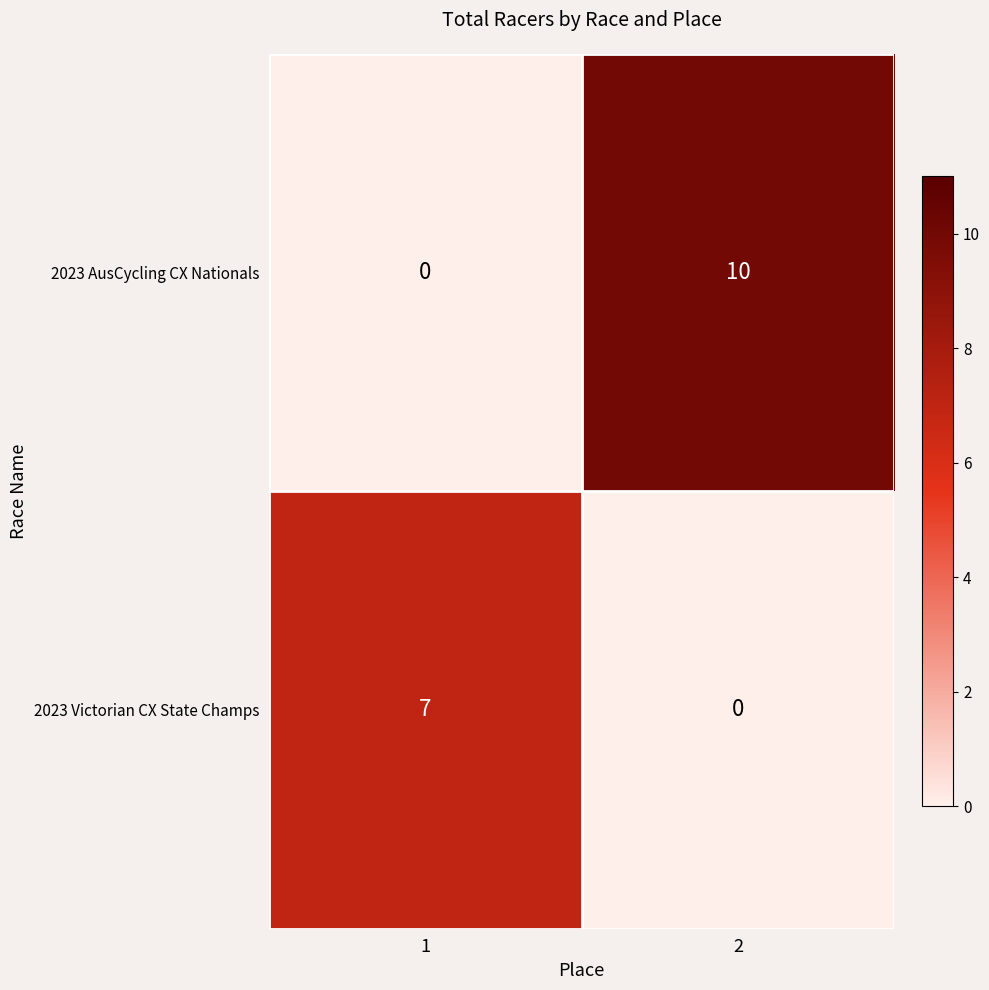

What is the maximum value shown in the chart?

10